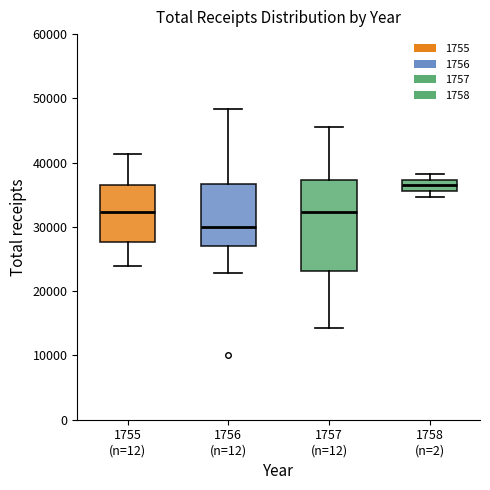

Where is the upper edge of the box for 1756 (n=12) on the y-axis? The values are not printed on the chart, so give them approximately, as read against the axis.

37000